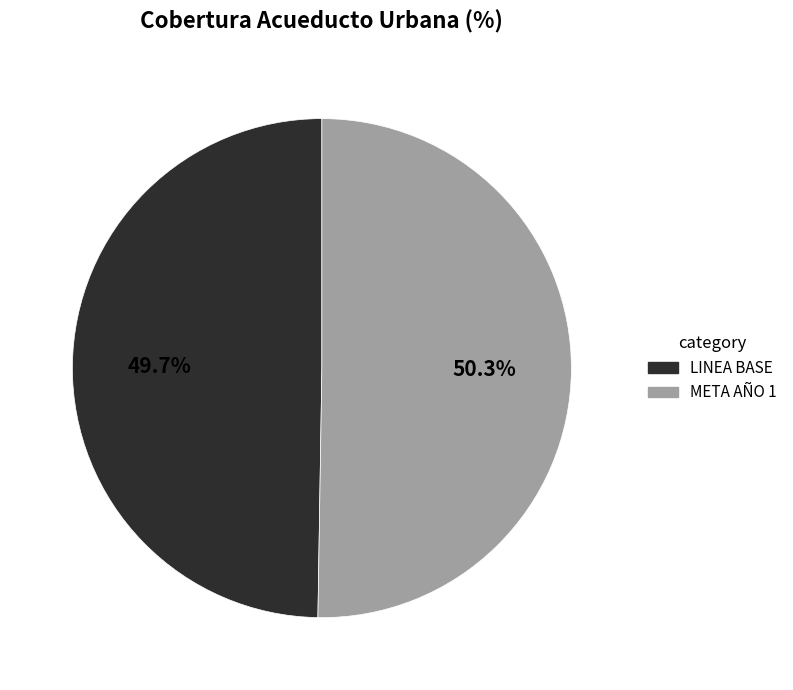

What percentage is the META AÑO 1 slice, to the nearest percent?

50%